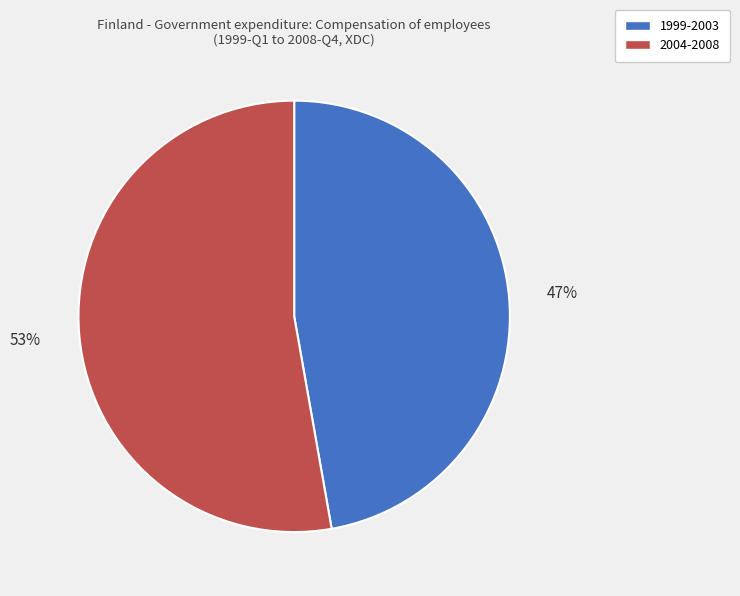

Is there a majority slice in this chart?

Yes